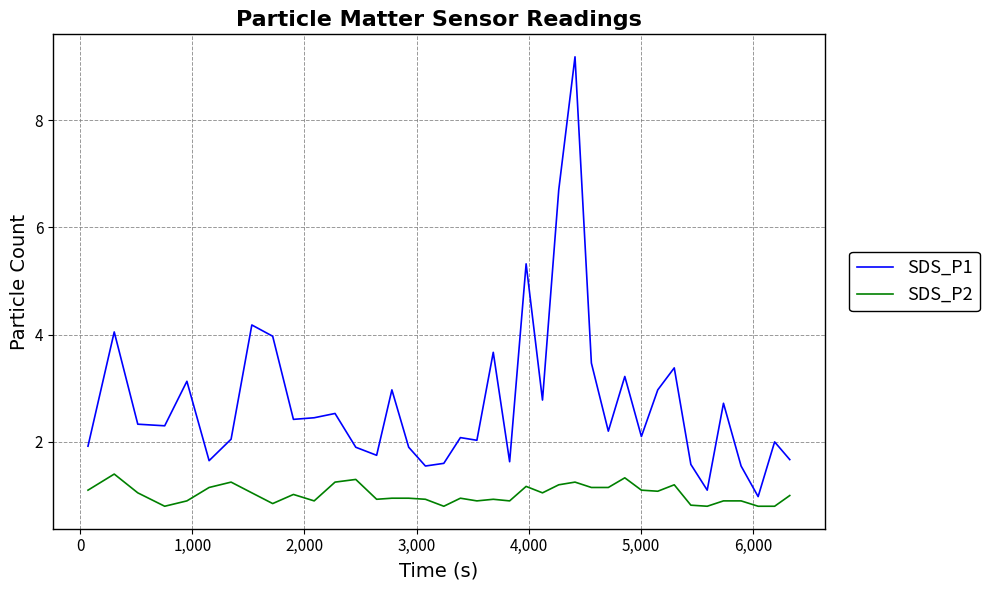

Count the number of data series in this chart.

2